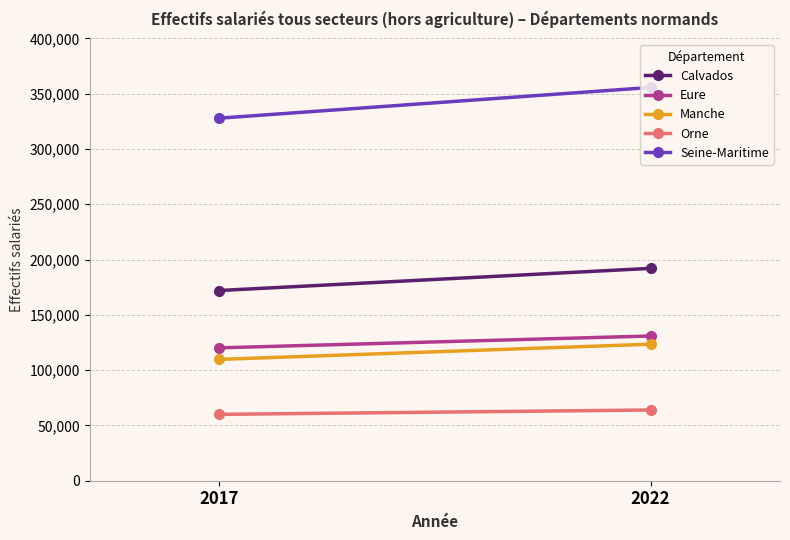

List the labels in order of Calvados value, smallest first.

2017, 2022